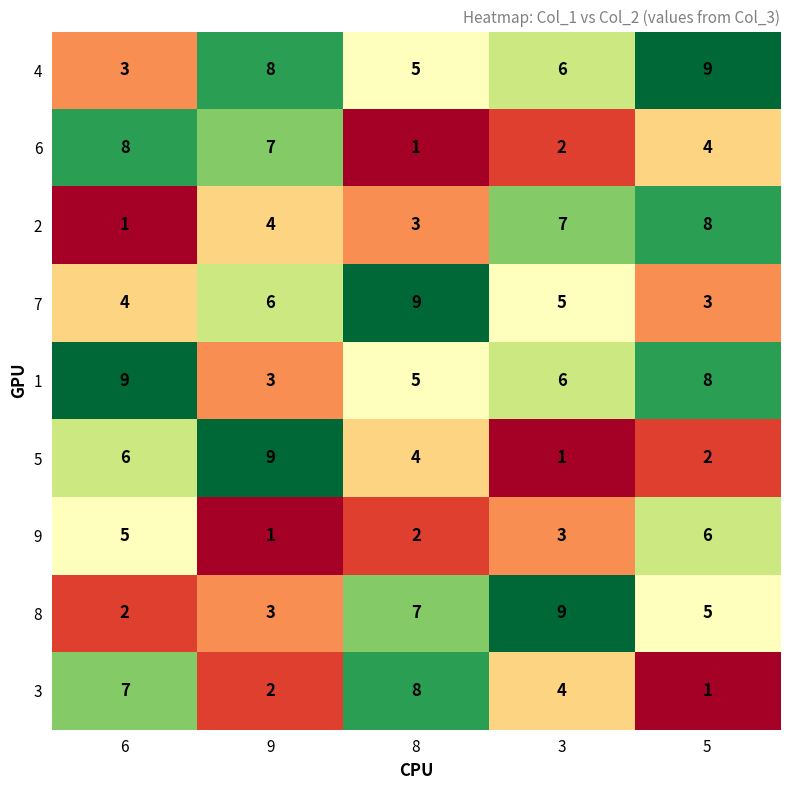

Is it true that 2 equals 5 at 8?

False